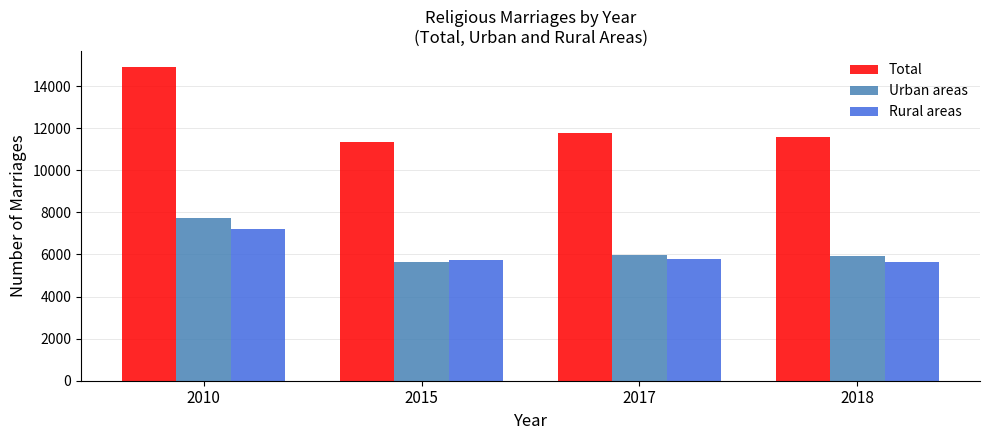

Where is Total nearest to the value 13143?

2017